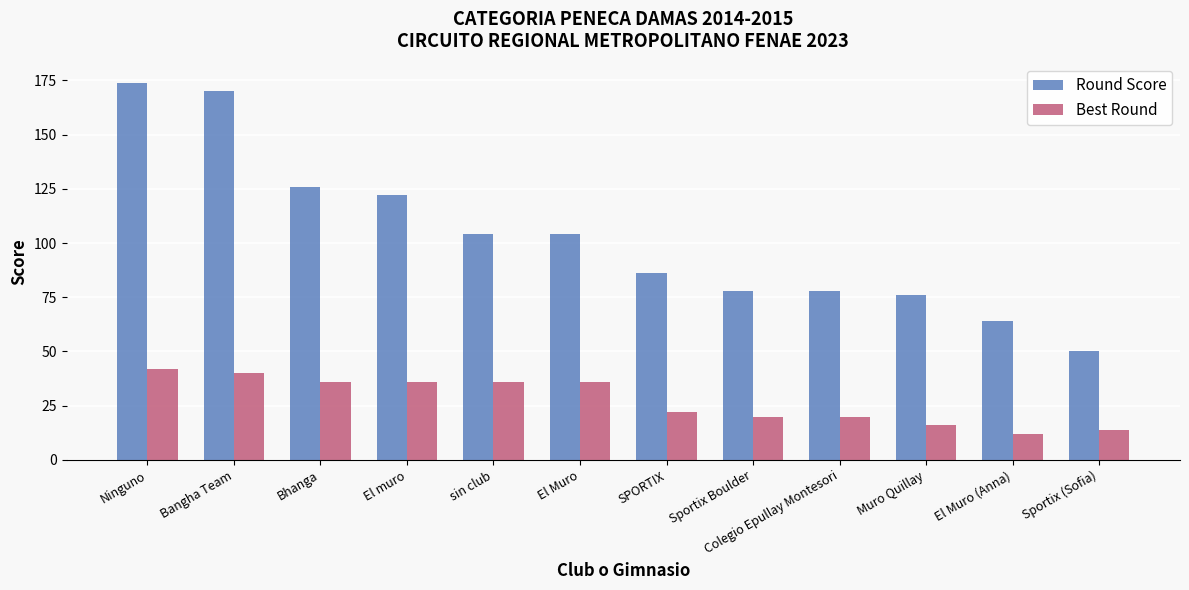

Rank the series by their maximum value, from lowest to highest.

Best Round, Round Score